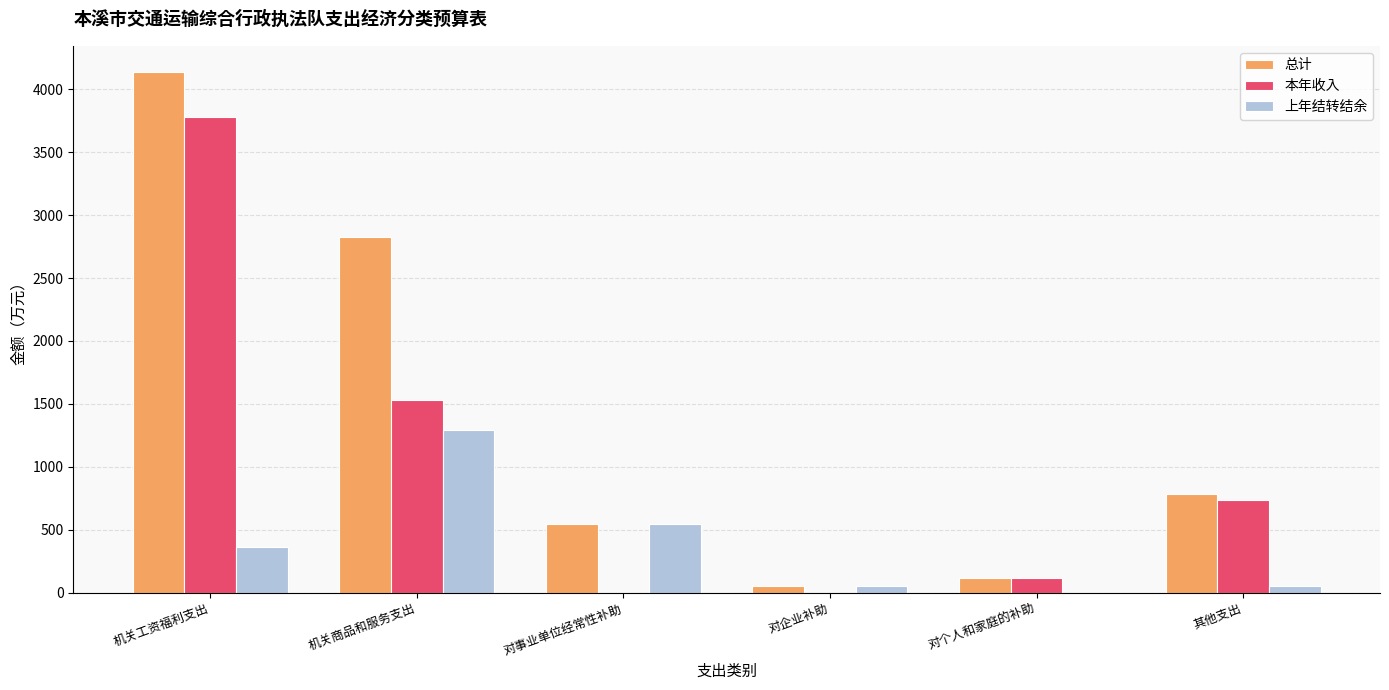

Which series changed the most between 机关工资福利支出 and 对个人和家庭的补助?

总计